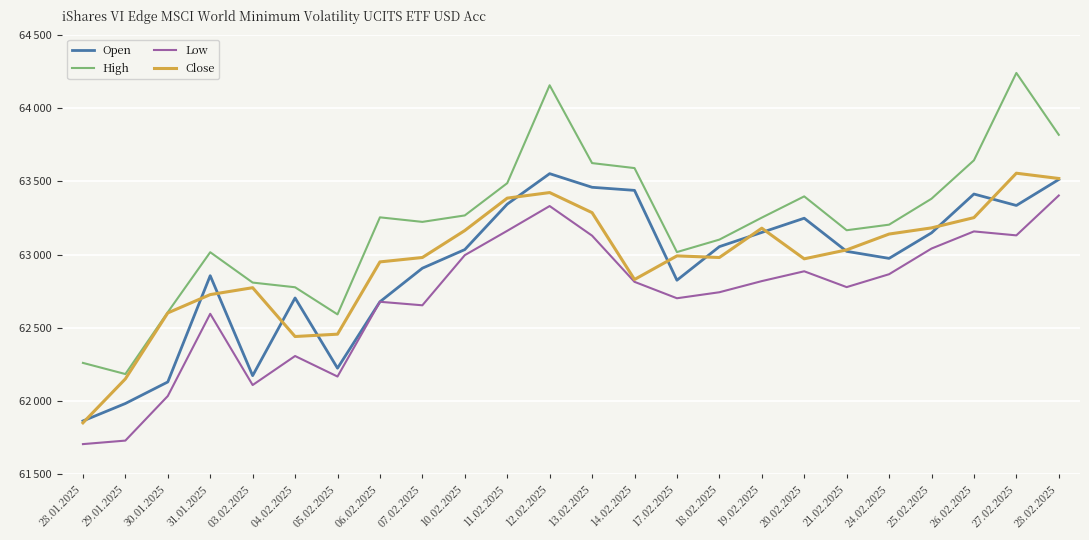

True or false: Close has a value of 63252 at 26.02.2025.

True